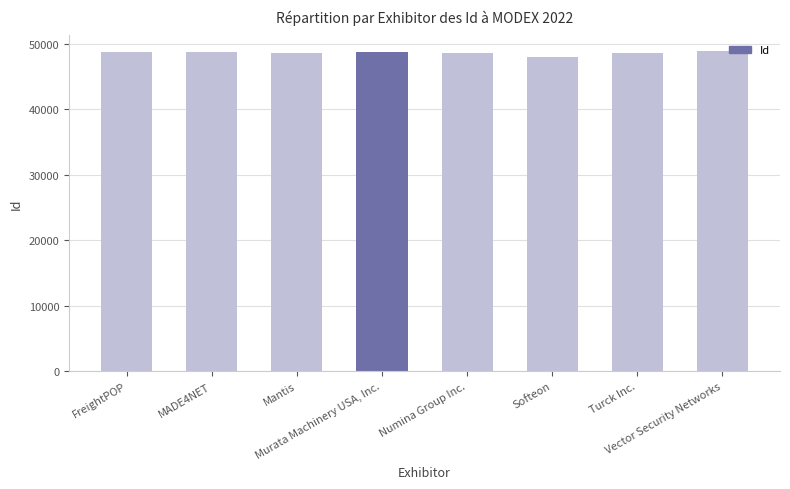

The value at Mantis is 48589. True or false?

True